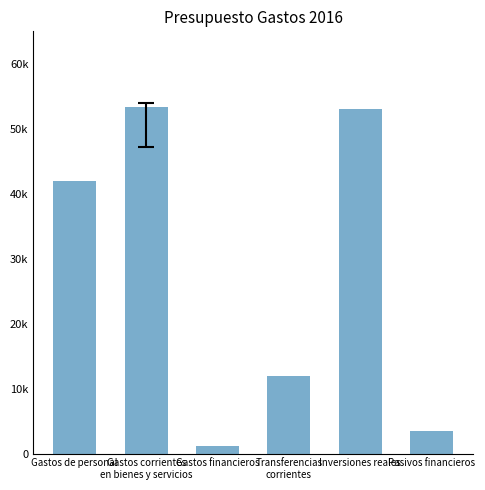

Reading left to right, transcribe all the data shown in this chart.

Gastos de personal=41960.8	Gastos corrientes
en bienes y servicios=53304.3	Gastos financieros=1200.0	Transferencias
corrientes=11950.0	Inversiones reales=53000.0	Pasivos financieros=3400.0